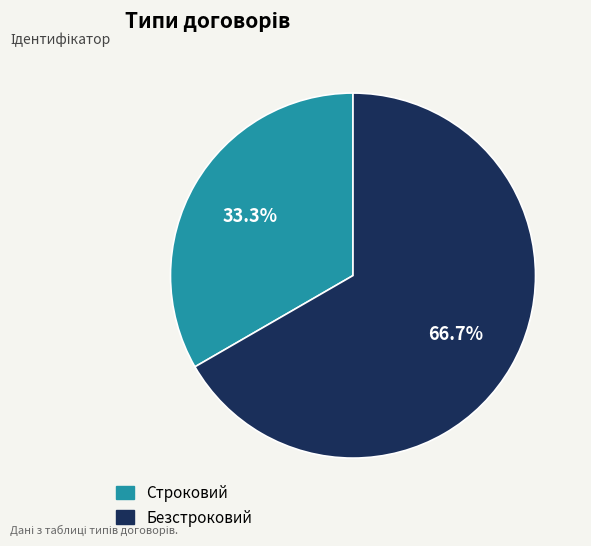

To the nearest percent, what is the difference between the Безстроковий and Строковий slice percentages?

33%